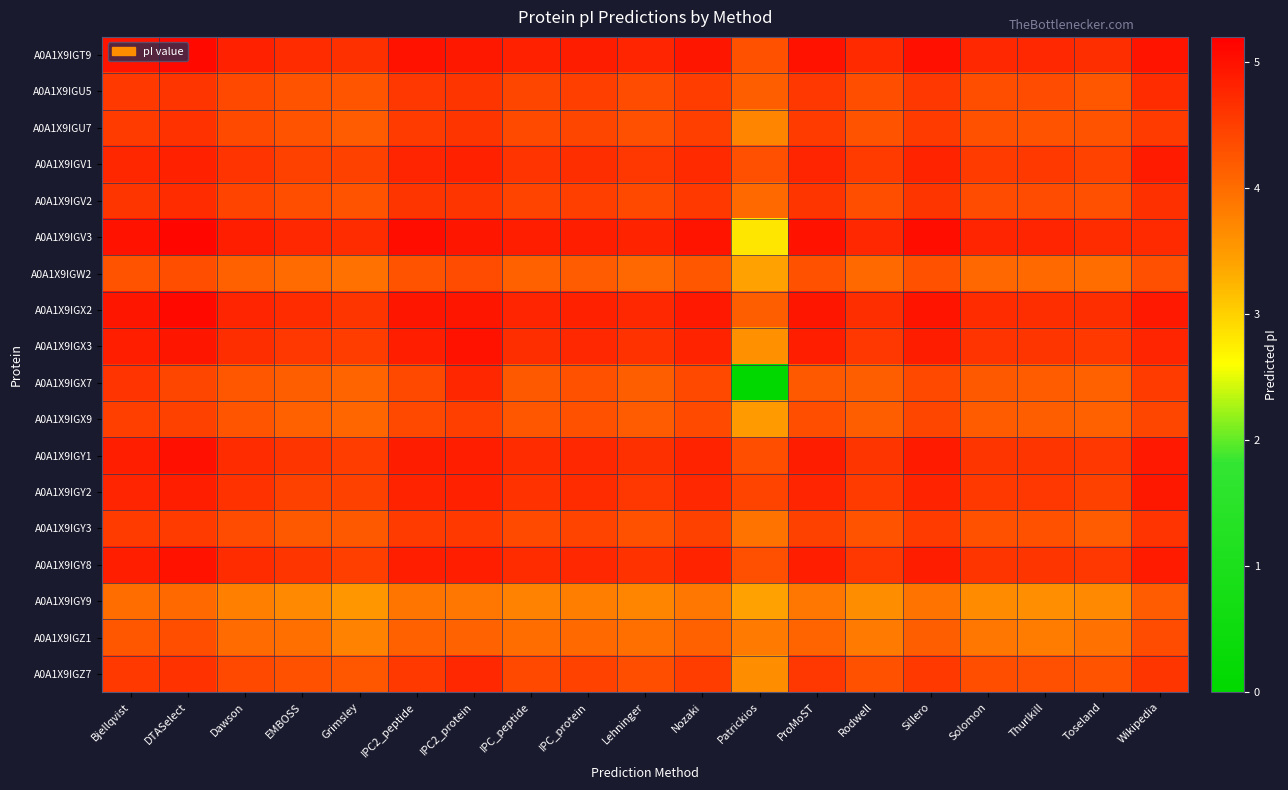

How many series are shown in this chart?

18